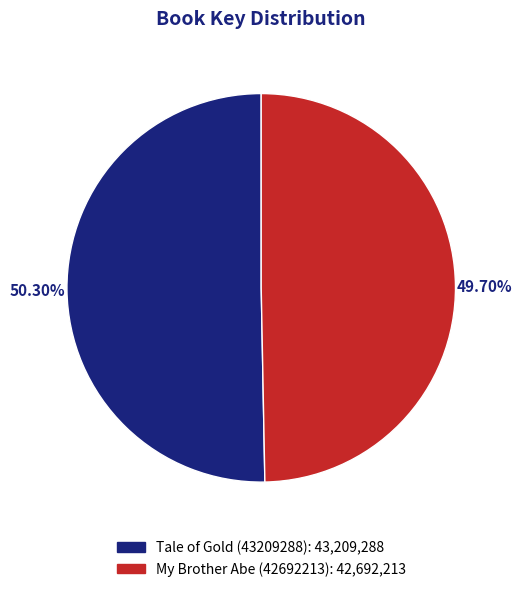

Is My Brother Abe (42692213) the majority of the pie?

No